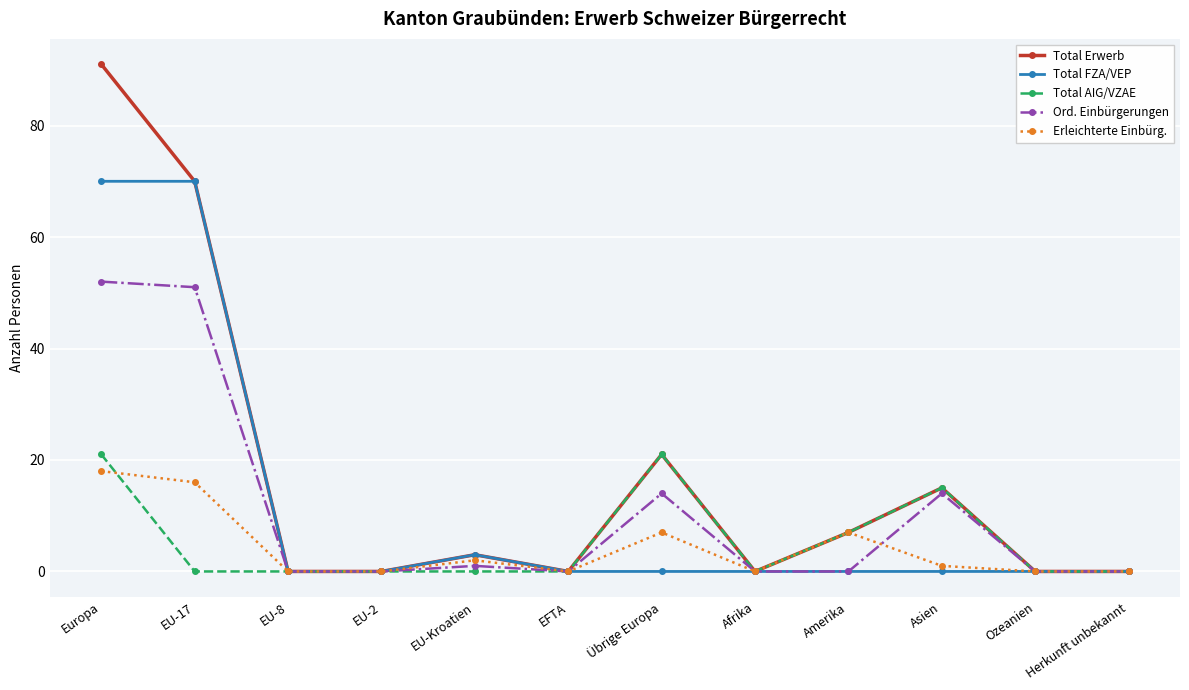

What is the difference between the second highest and minimum values in the Erleichterte Einbürg. series?

16